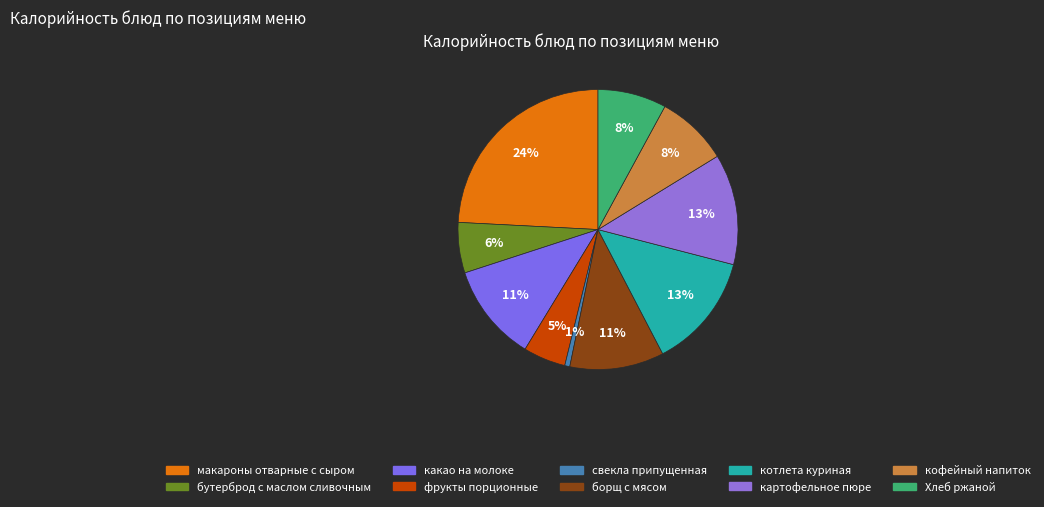

To the nearest percent, what is the combined percentage of макароны отварные с сыром and котлета куриная?

38%